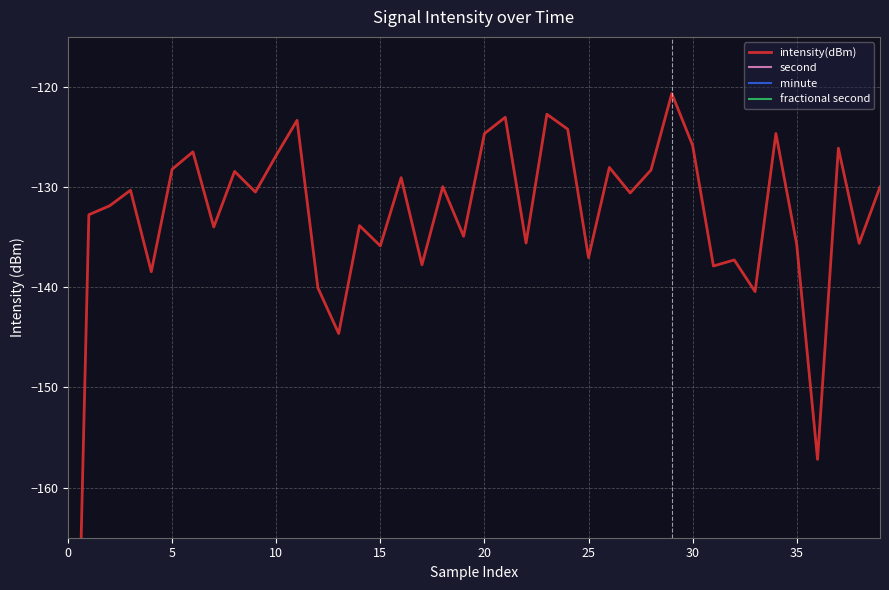

Which series has the widest spread of values?

intensity(dBm)